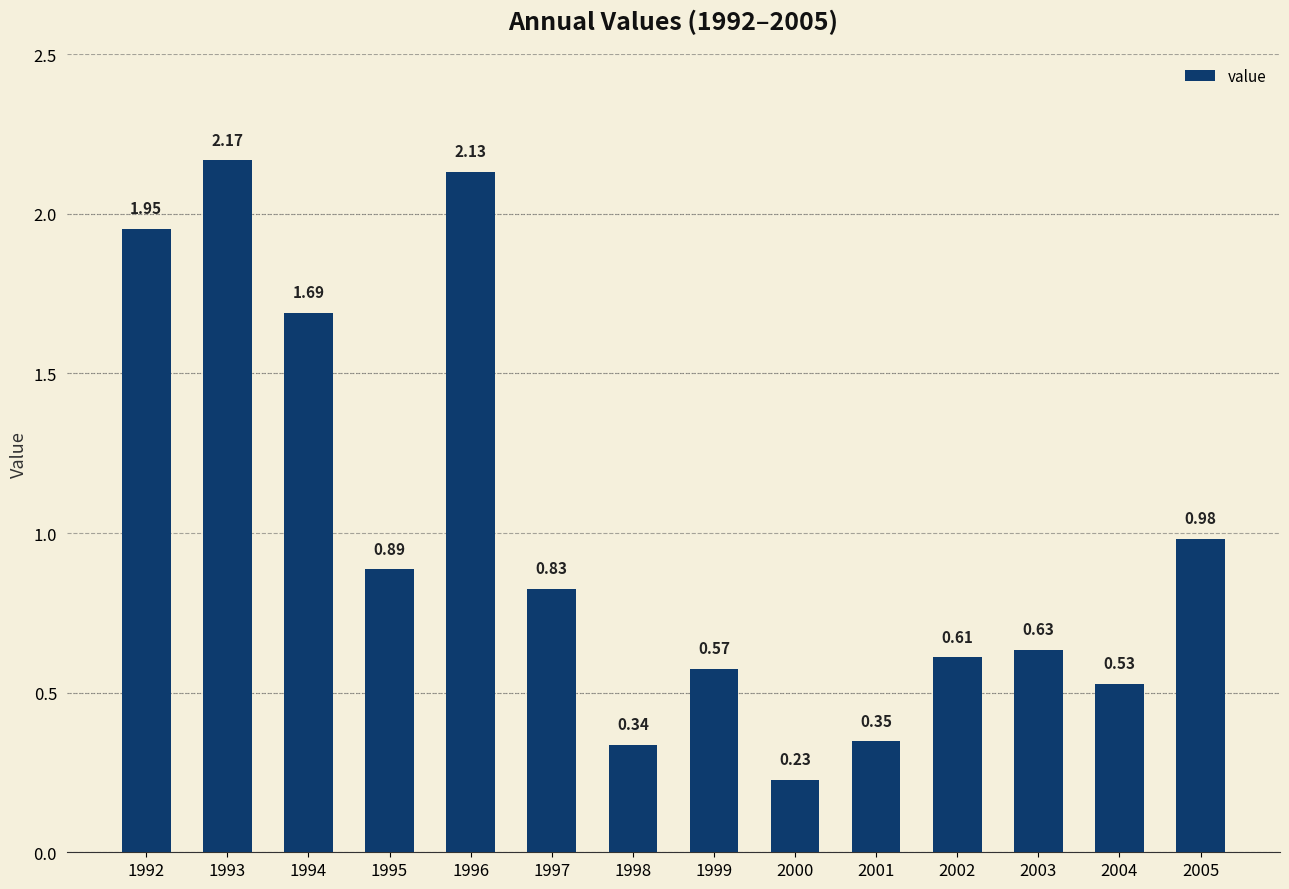

What is the change in value from 1999 to 2000?

-0.3